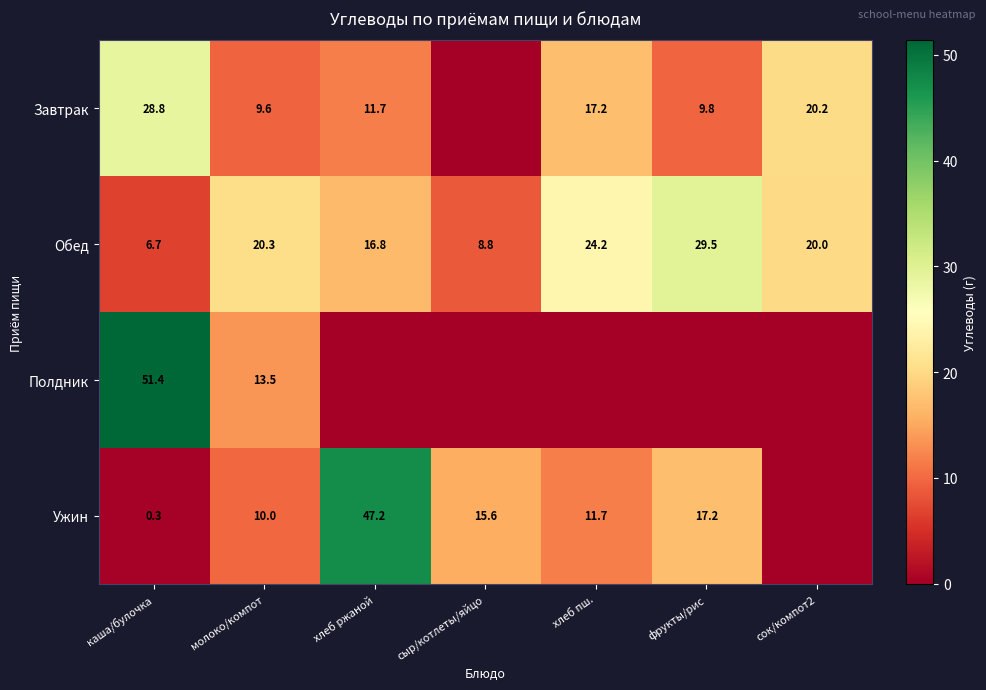

The value of Ужин at фрукты/рис is 17.2. True or false?

True